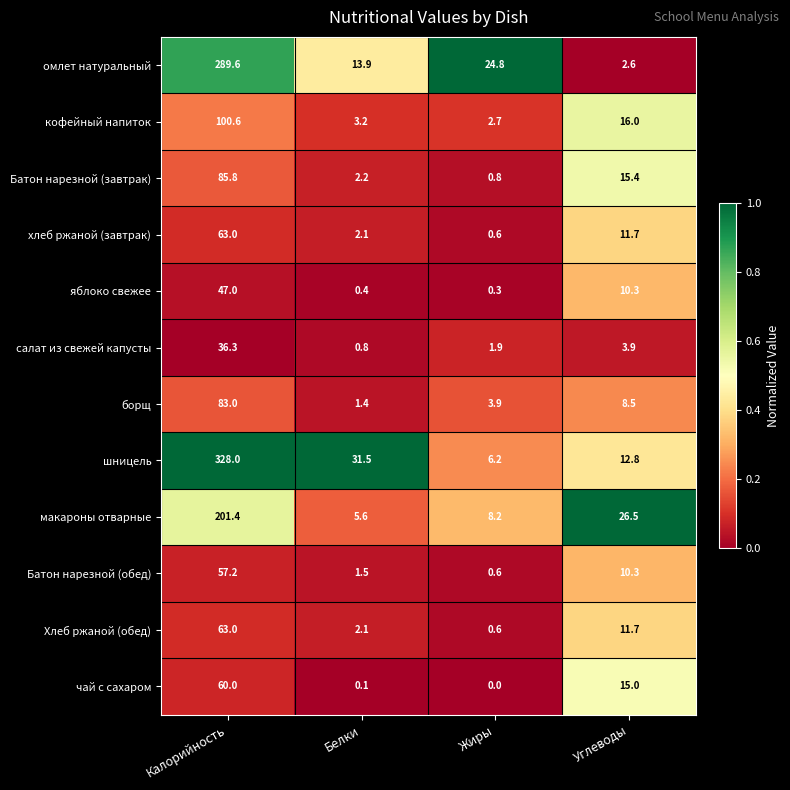

At how many categories does at least one series exceed 0?

4